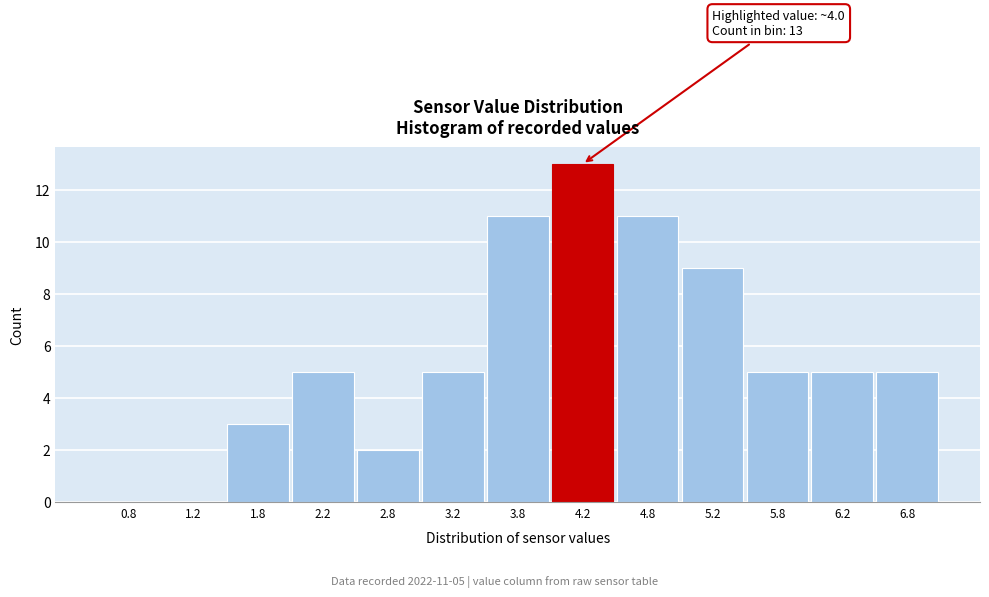

Which range on the x-axis has the tallest bar?

4.0 to 4.5